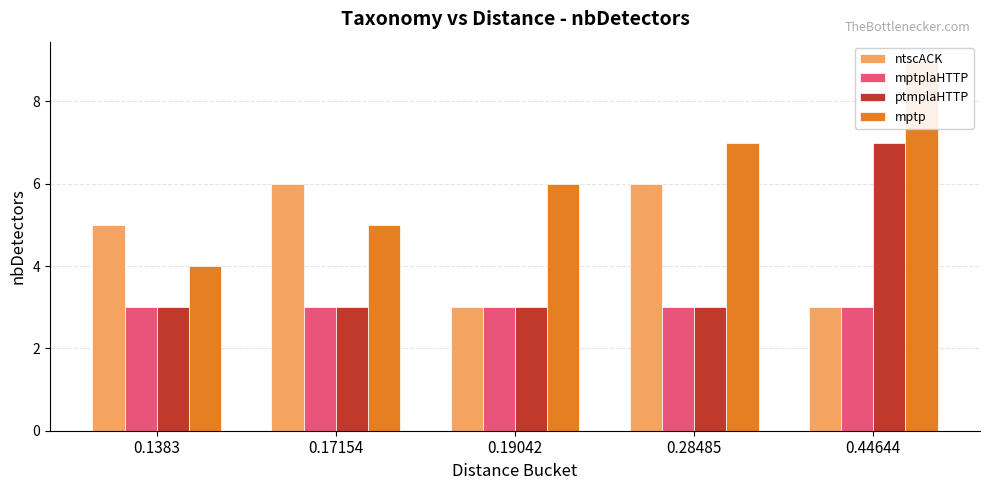

List the series in order of their overall mean, highest first.

mptp, ntscACK, ptmplaHTTP, mptplaHTTP